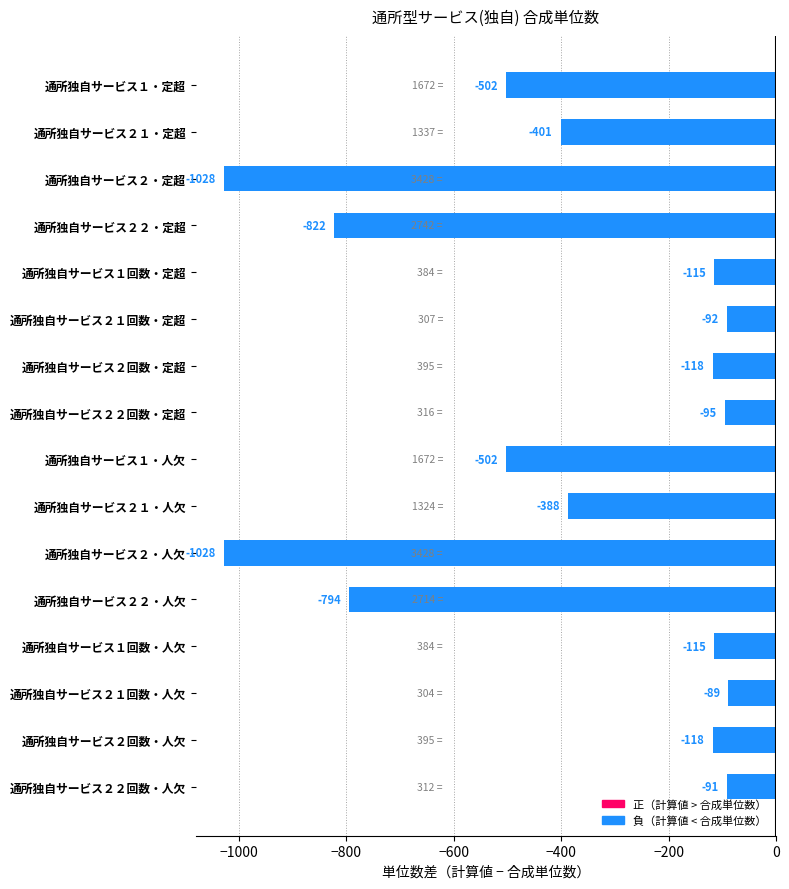

The value at 通所独自サービス２２回数・定超 is -95. True or false?

True